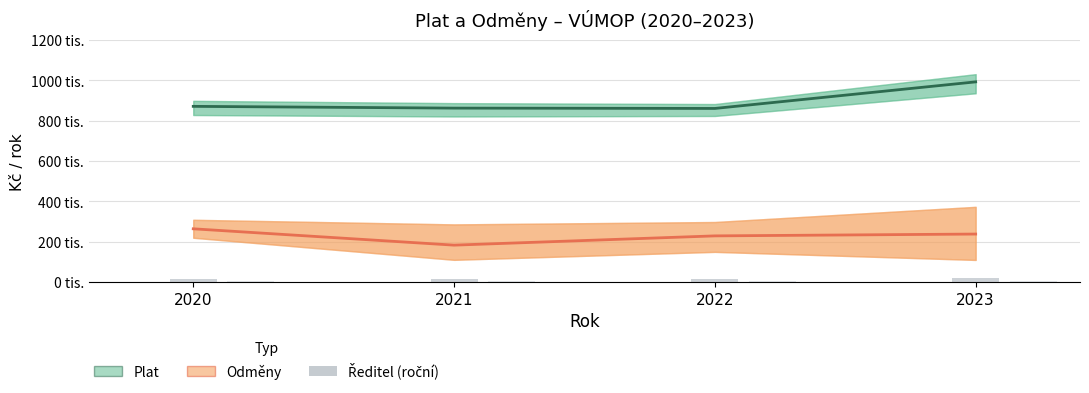

What is the average value of the Odměny (odhad) series?

228804.0